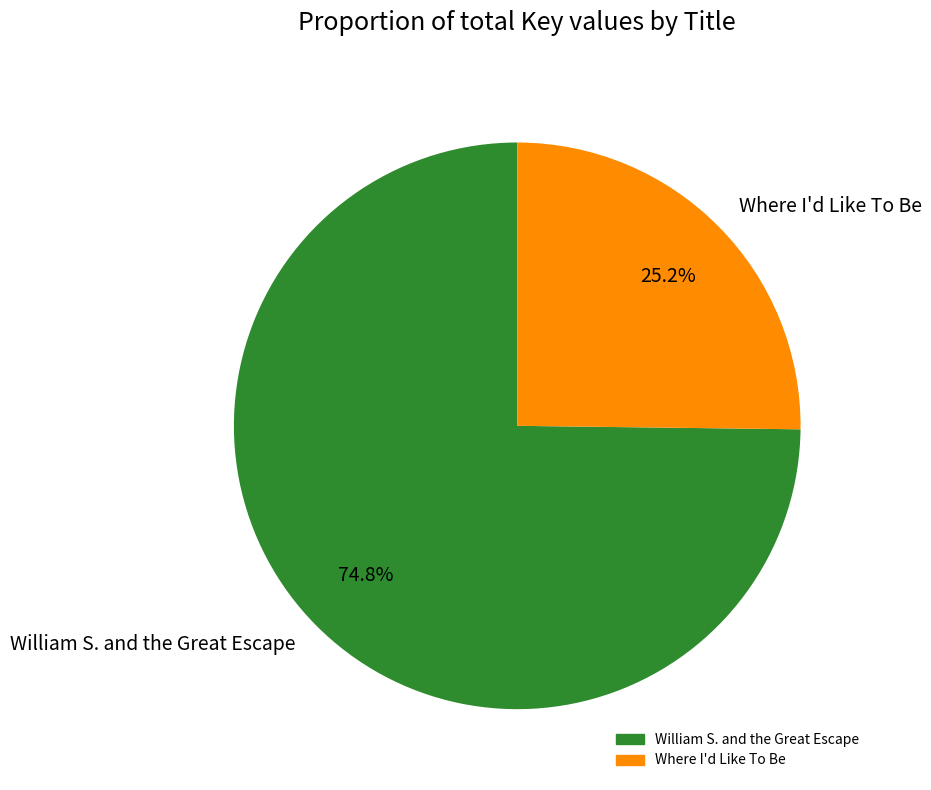

Approximately how many times larger is the value at William S. and the Great Escape compared to Where I'd Like To Be?

3.0